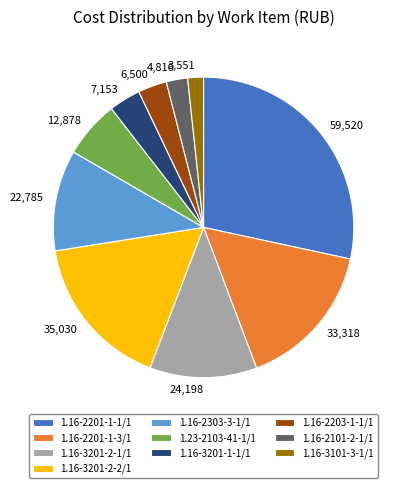

How many slices are in this pie chart?

10